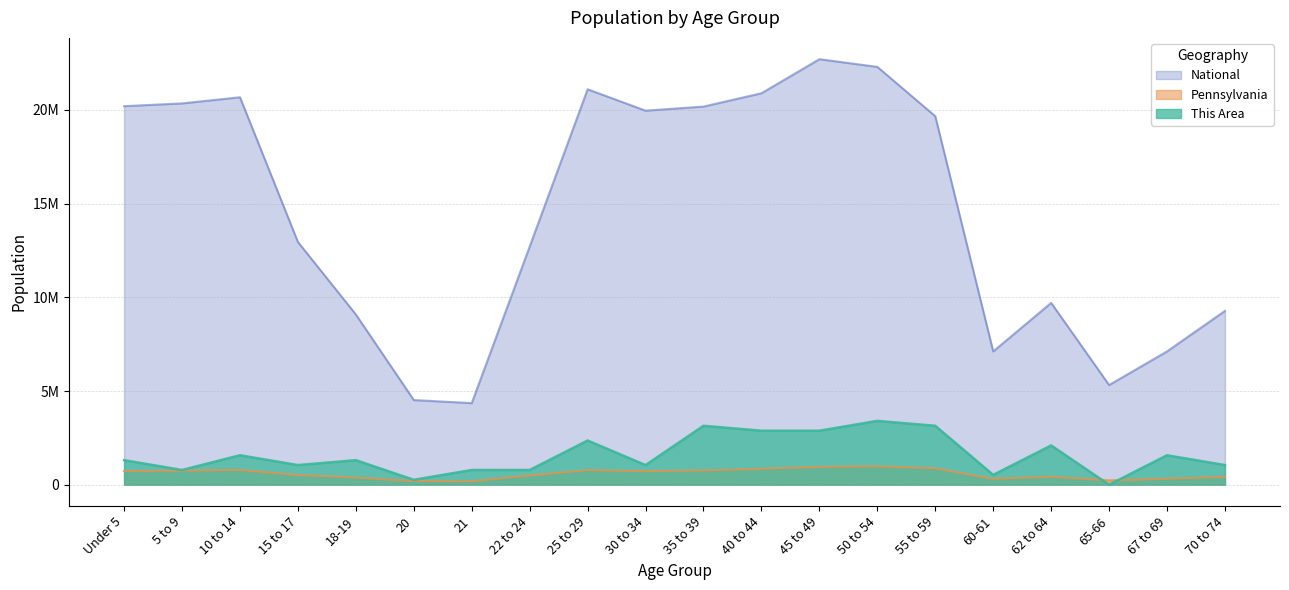

Reading right to left, transcribe all the data shown in this chart.

This Area: 1048088.8	1572133.2	0.0	2096177.6	524044.4	3144266.4	3406288.6	2882244.2	2882244.2	3144266.4	1048088.8	2358199.8	786066.6	786066.6	262022.2	1310111.0	1048088.8	1572133.2	786066.6	1310111.0
Pennsylvania: 426536.0	321379.0	231623.0	430721.0	312575.0	879048.0	984641.0	955763.0	851382.0	764287.0	729592.0	781527.0	498947.0	183257.0	191942.0	387235.0	517831.0	791151.0	753635.0	729538.0
National: 9278166.0	7115361.0	5319902.0	9704197.0	7113727.0	19664805.0	22298125.0	22708591.0	20890964.0	20179642.0	19962099.0	21101849.0	12712576.0	4354294.0	4519129.0	9086089.0	12954254.0	20677194.0	20348657.0	20201362.0